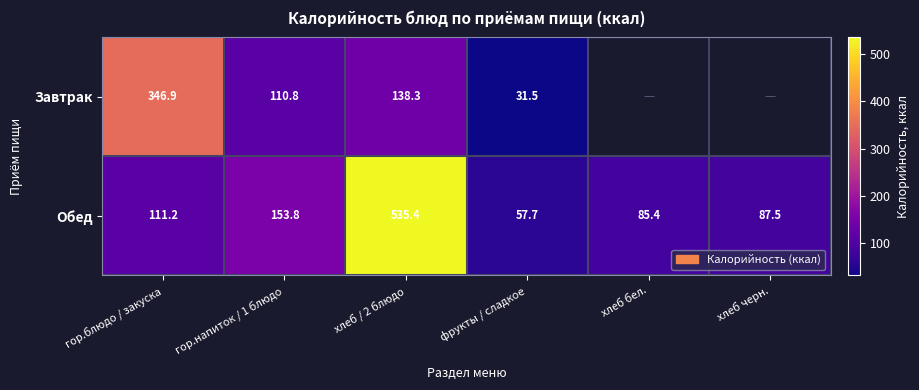

At which label does Обед first exceed 111?

гор.блюдо / закуска